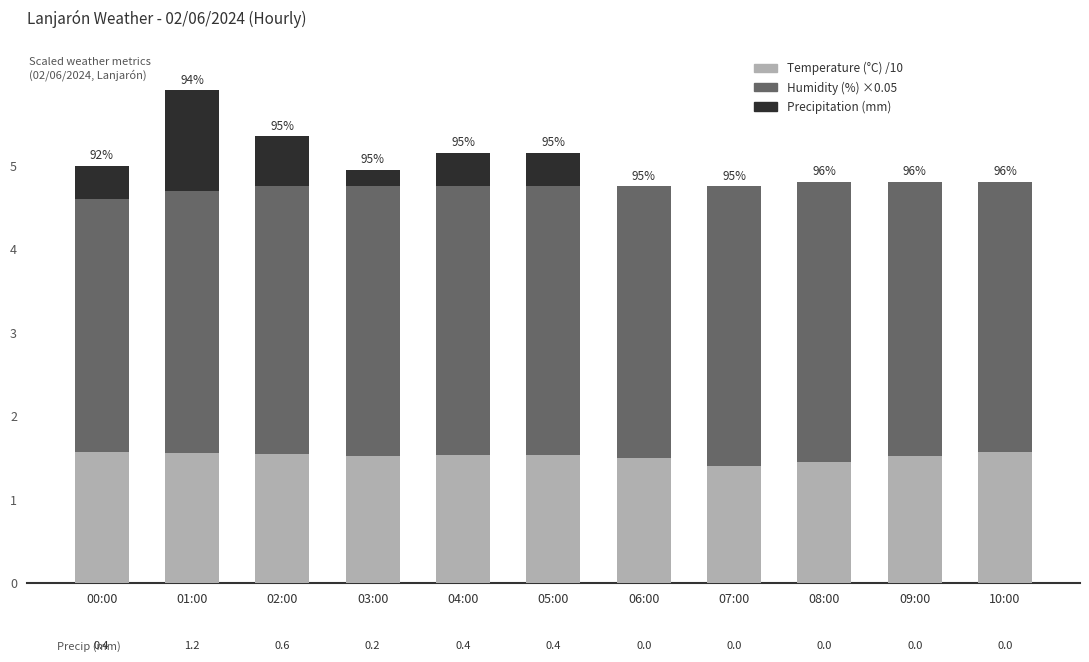

What is the total value across all series at 00:00?

5.0